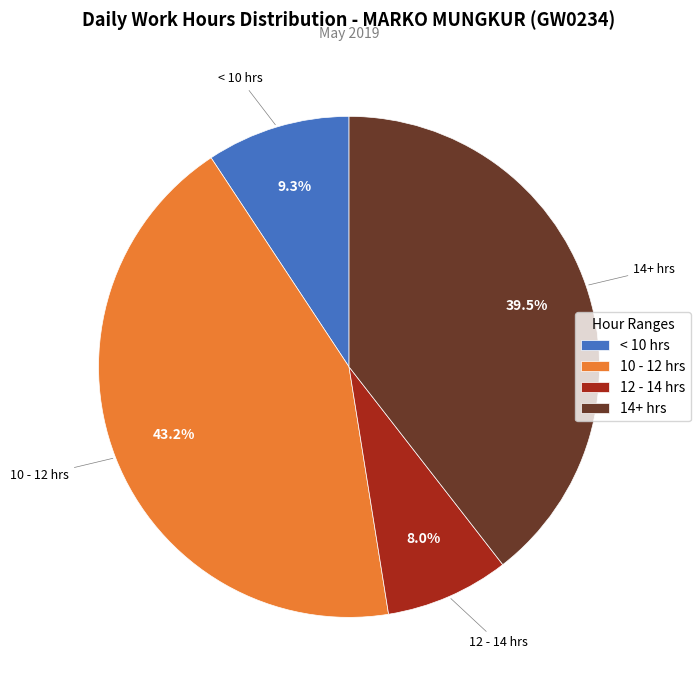

Is 14+ hrs the majority of the pie?

No